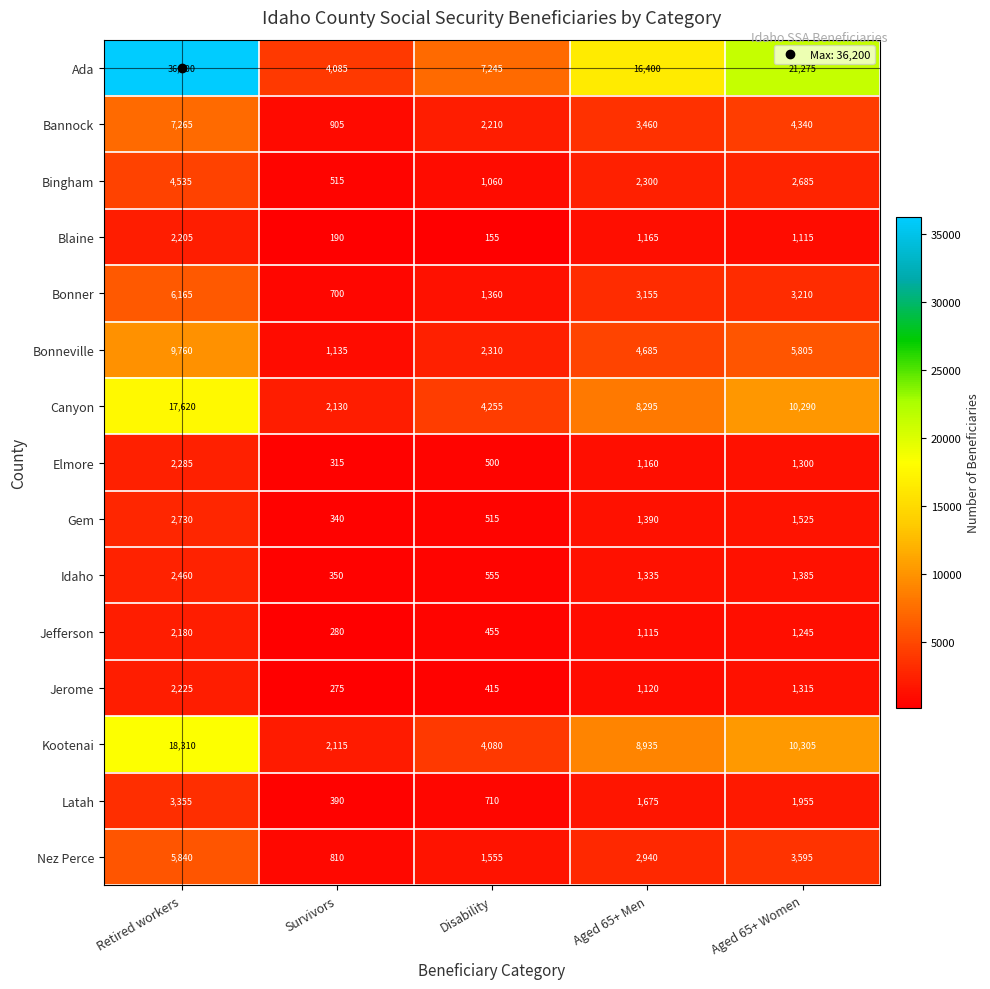

Between Survivors and Aged 65+ Women, which series saw the biggest shift?

Ada